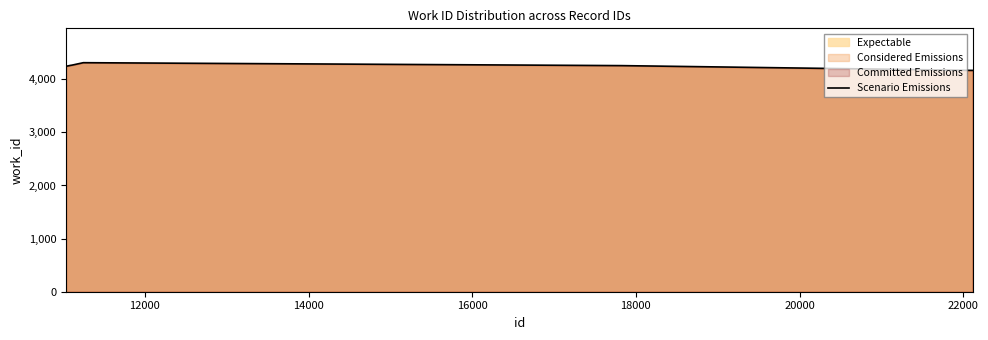

What is the smallest value displayed?

4167